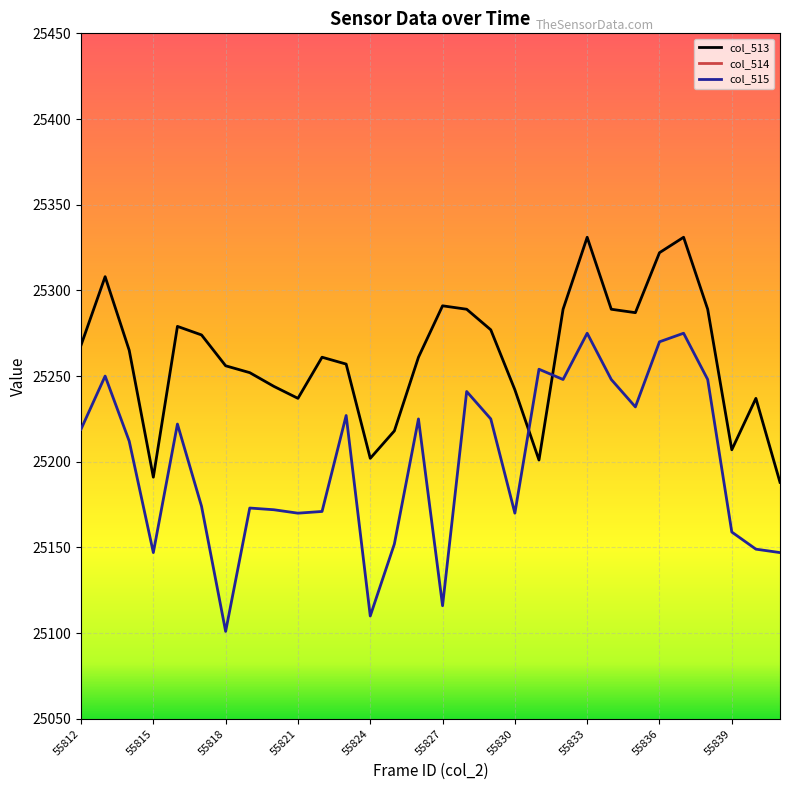

Between 55813 and 55823, which is larger?

55813